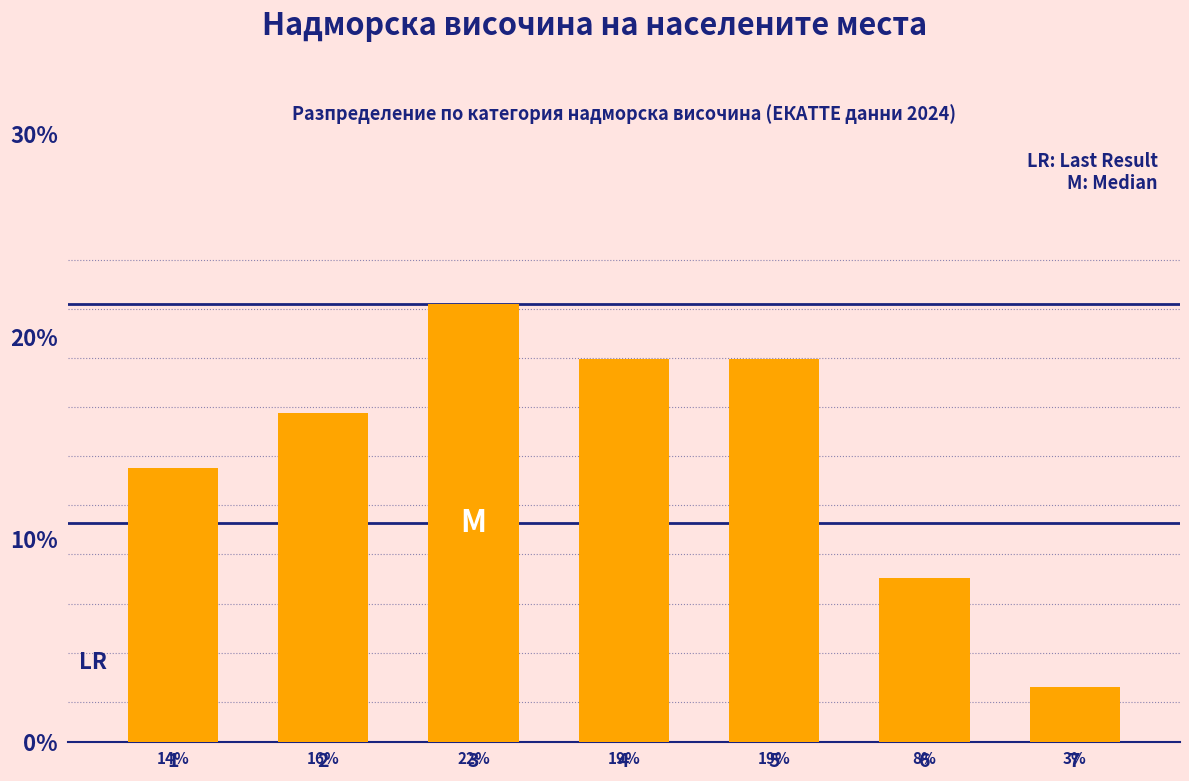

What is the value of the 6th bar from the left?

0.1